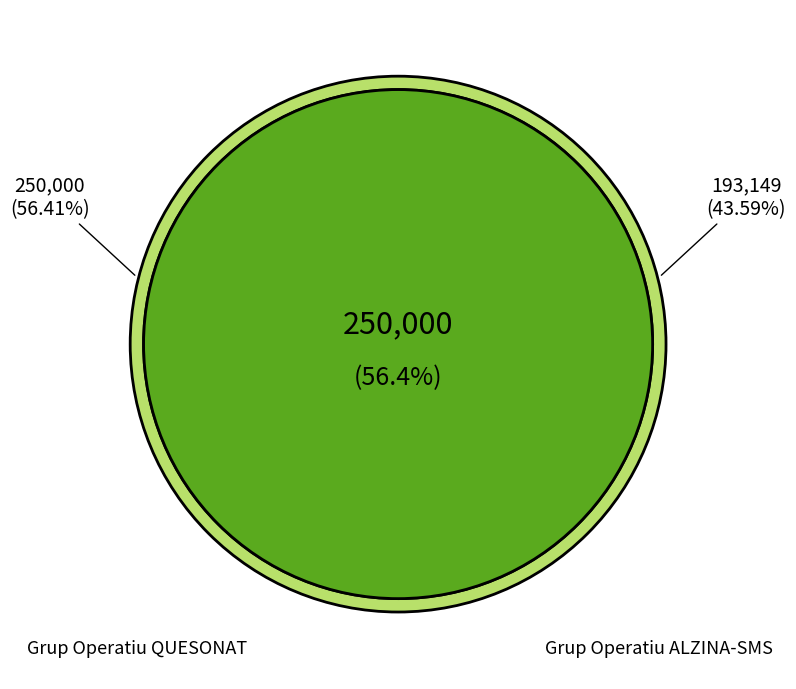

How many segments does this pie chart have?

2